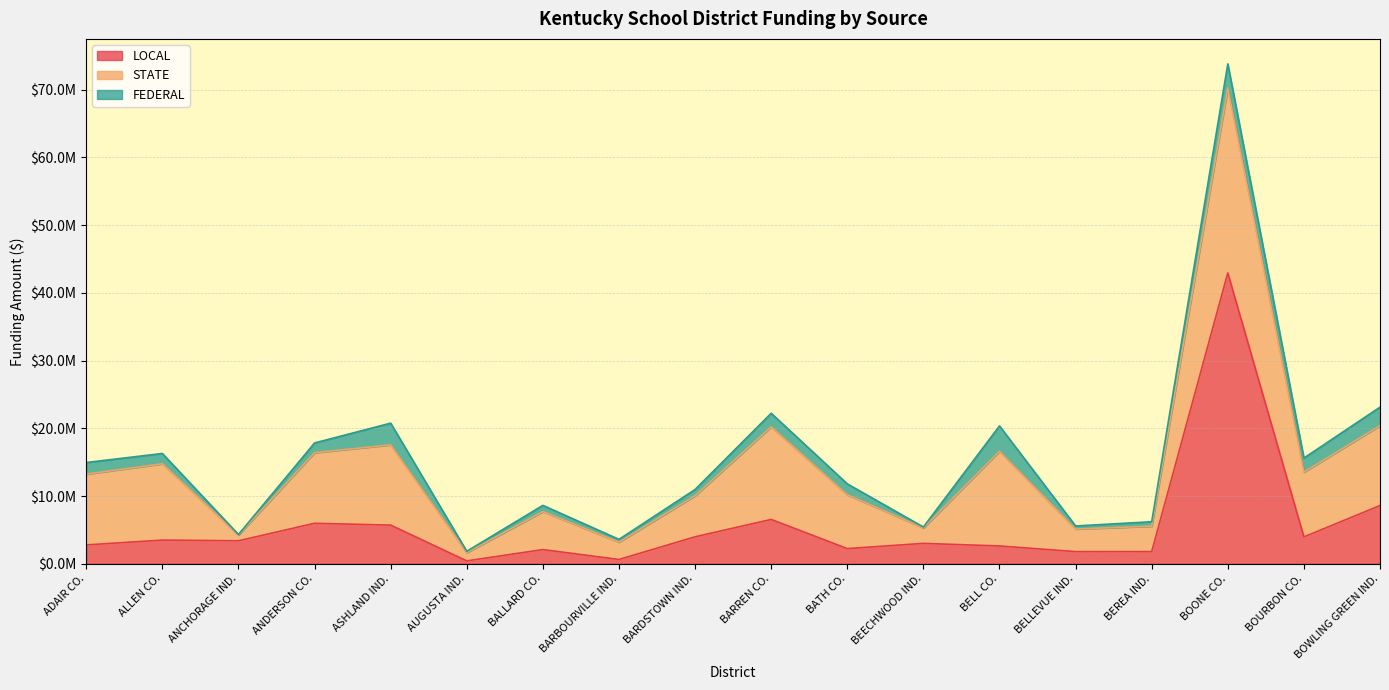

True or false: STATE and LOCAL cross at least once.

True